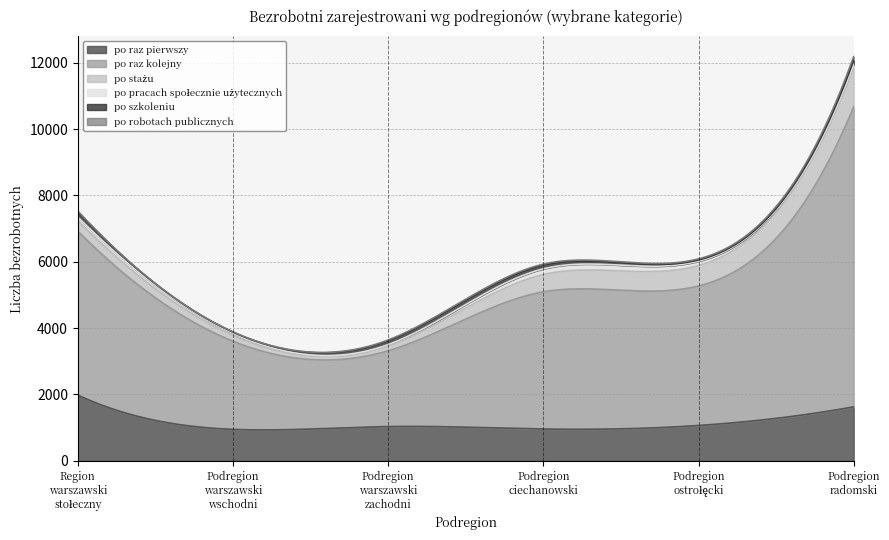

Rank the categories by po pracach społecznie użytecznych value from lowest to highest.

Podregion warszawski zachodni, Podregion radomski, Podregion warszawski wschodni, Region warszawski stołeczny, Podregion ostrołęcki, Podregion ciechanowski